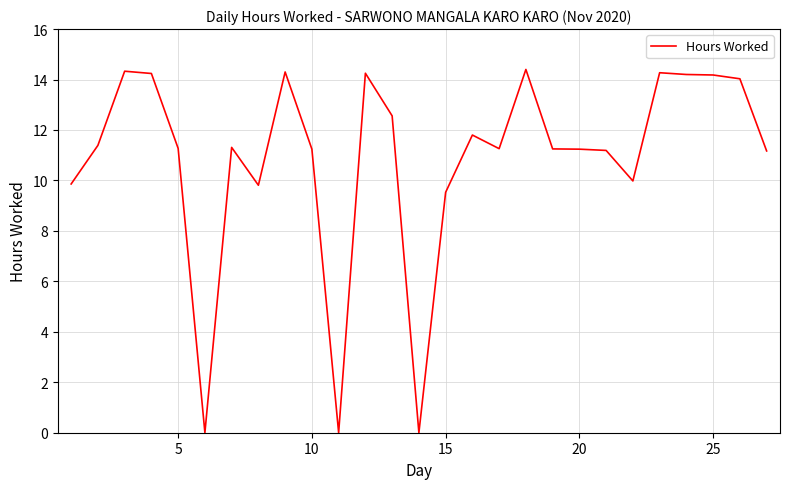

What is the maximum value shown in the chart?

14.4